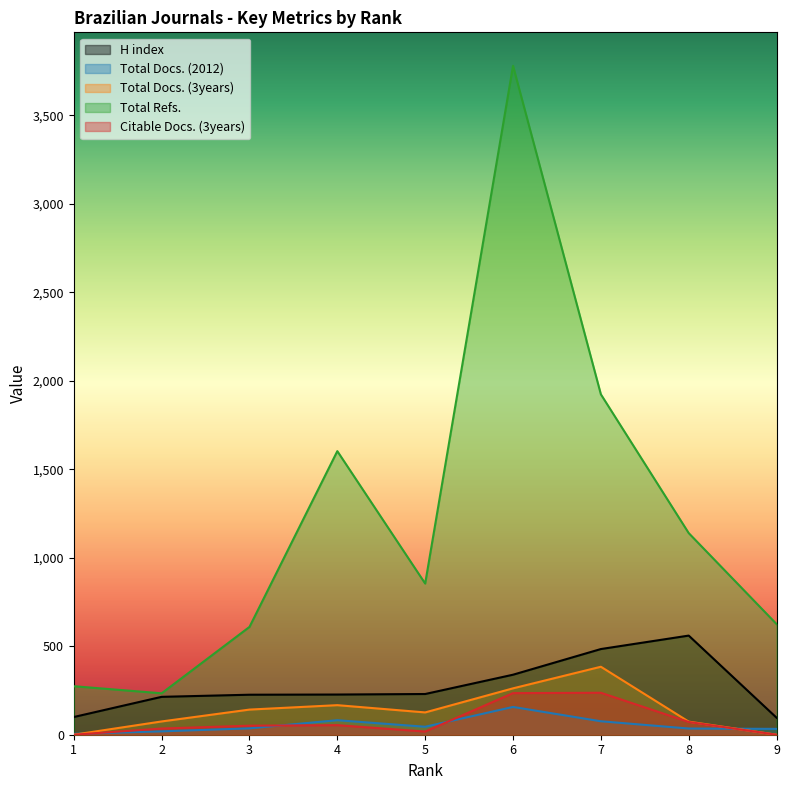

How many lines are shown in the chart?

5